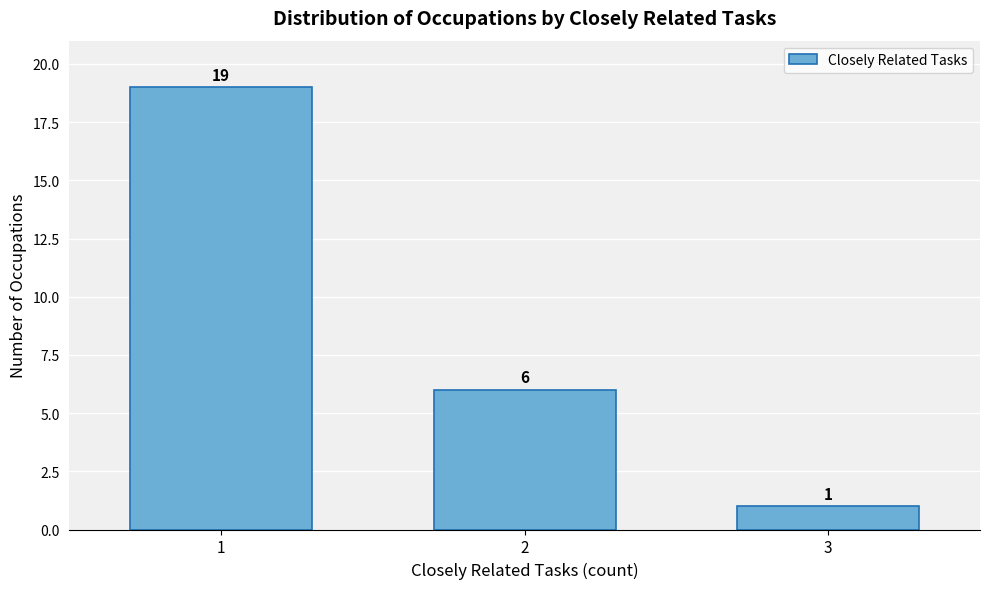

Reading right to left, what are all the values shown in this chart?

1	6	19